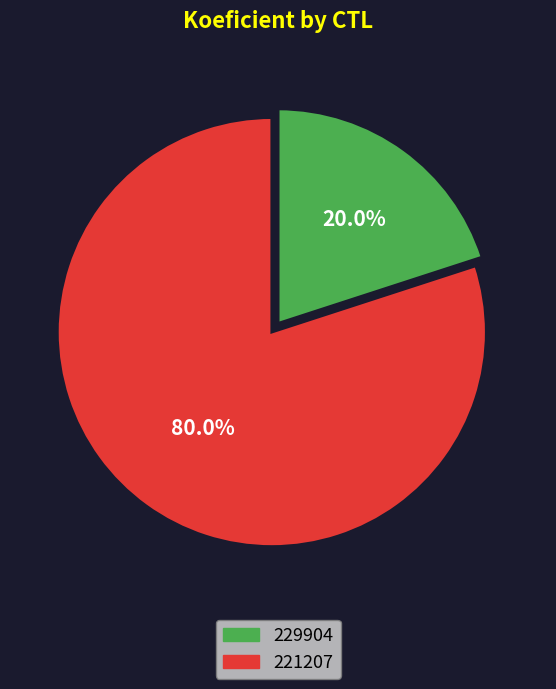

True or false: 221207 accounts for 80% of the total.

True